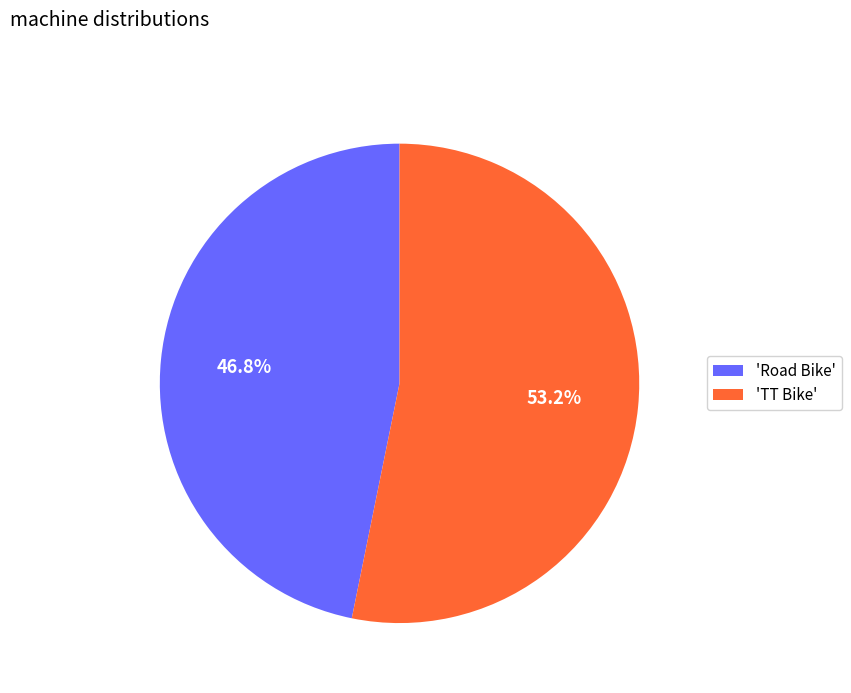

Rank the categories by value from highest to lowest.

'TT Bike', 'Road Bike'